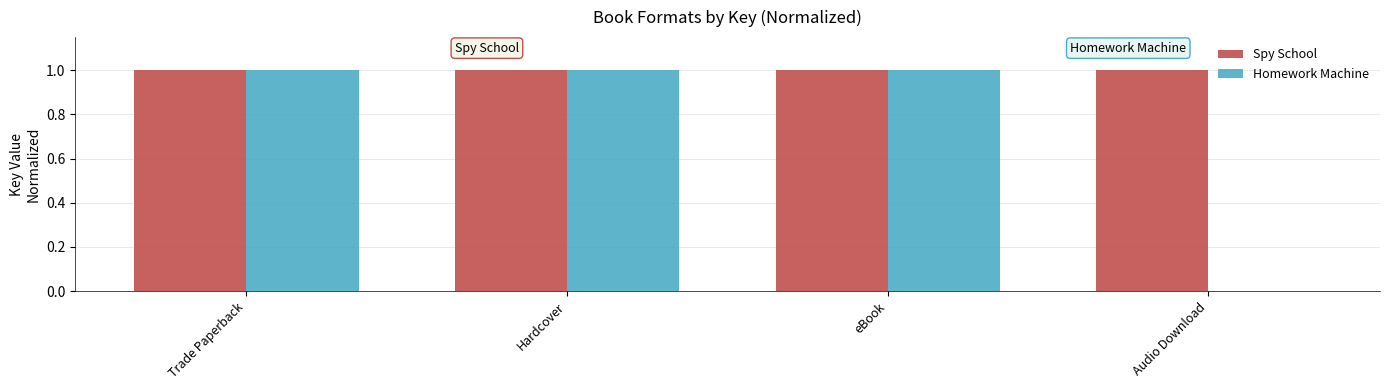

What are all the series names shown in the legend?

Spy School, Homework Machine